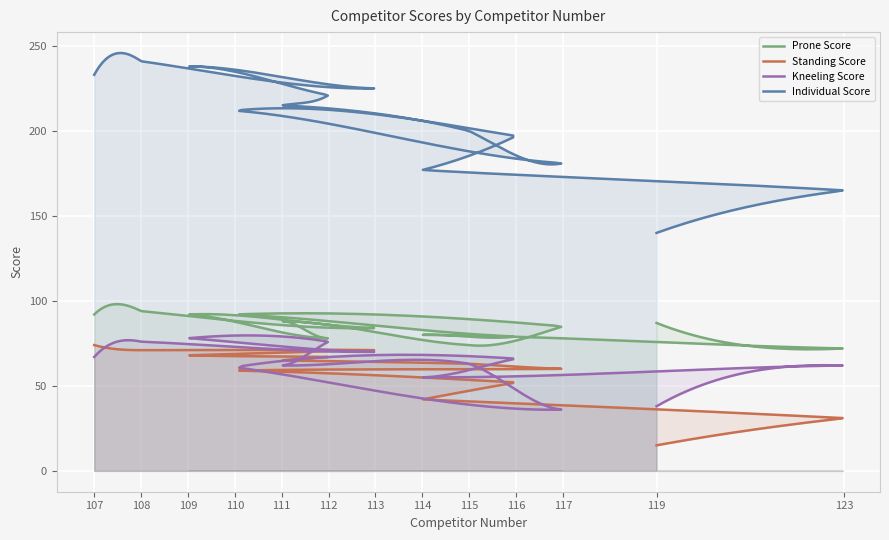

Where is Kneeling Score nearest to the value 57?

114